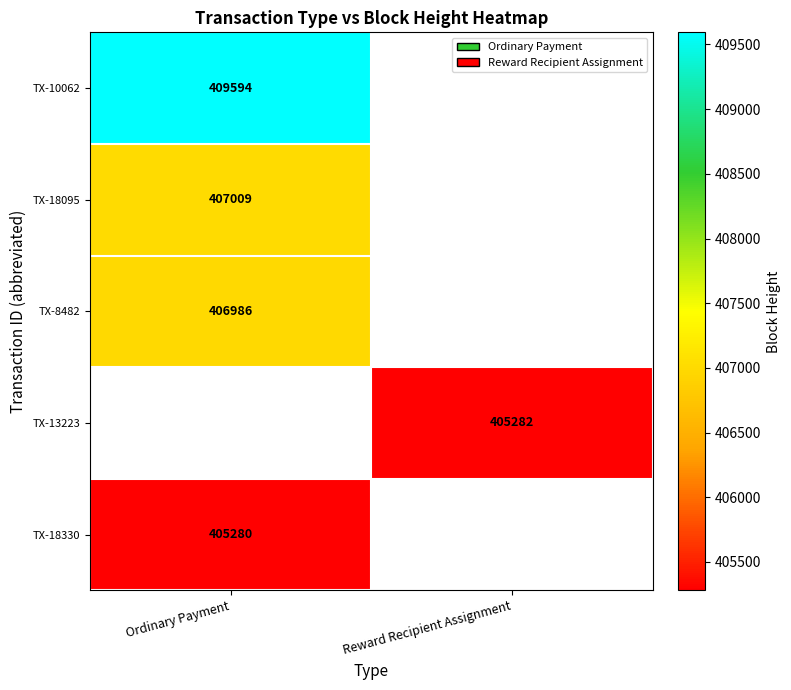

The TX-10062 series shows 210299 at Ordinary Payment. True or false?

False